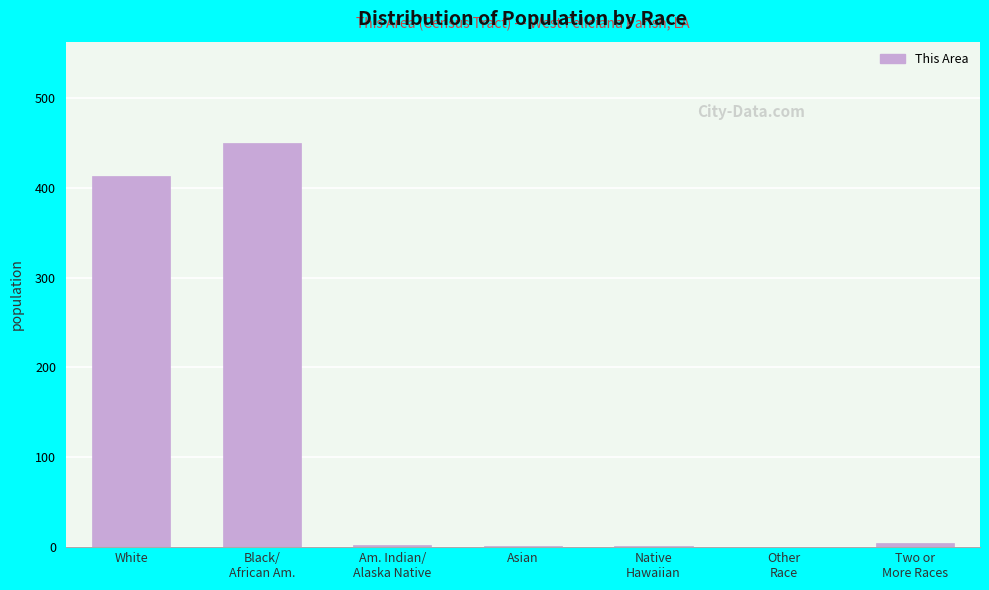

Approximately how many times larger is the value at Native
Hawaiian compared to Two or
More Races?

0.2